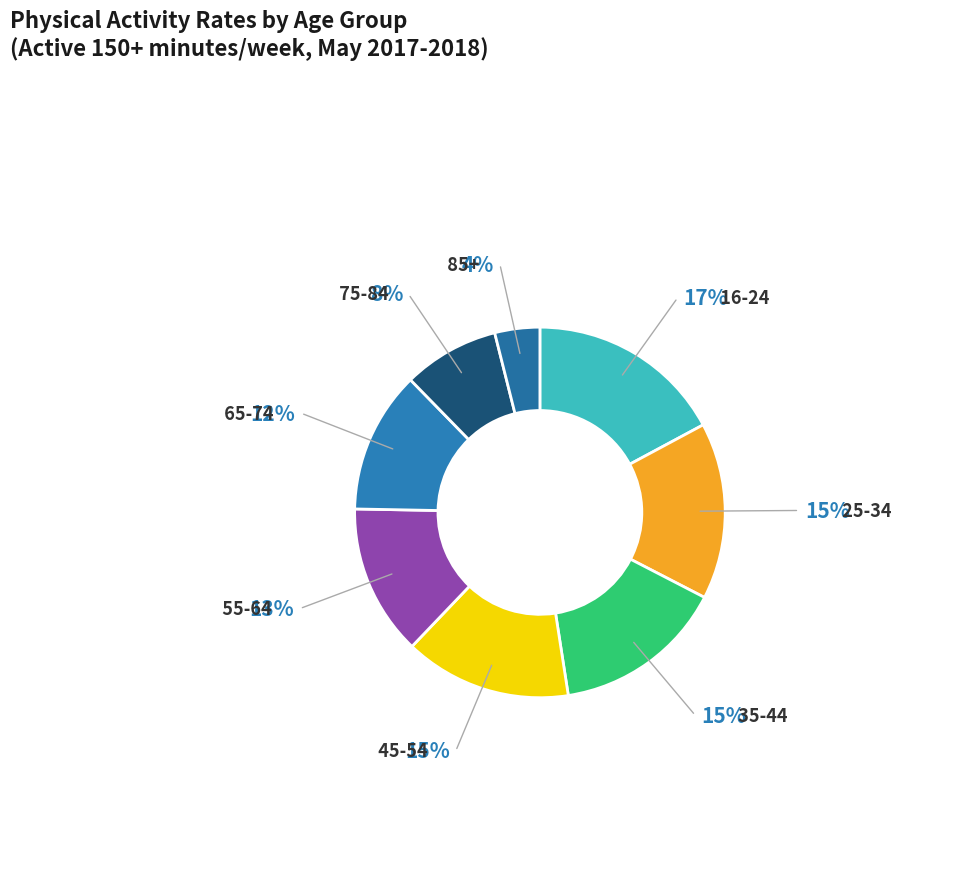

Is there a majority slice in this chart?

No